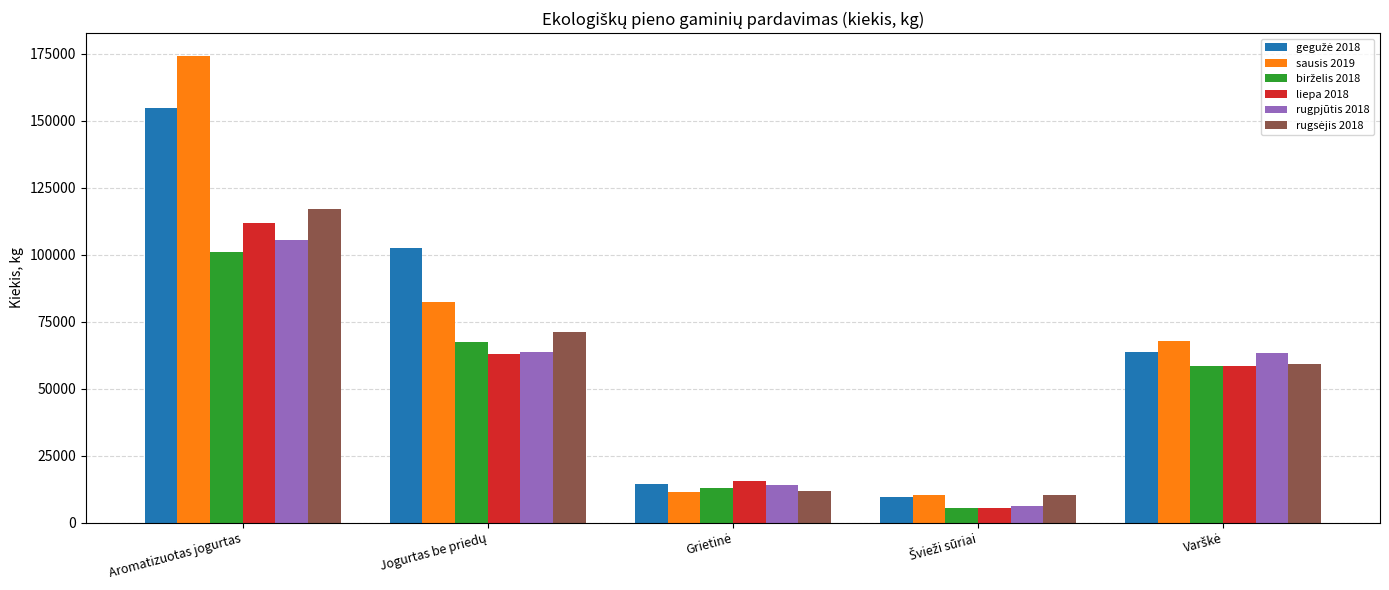

What is the difference between the highest and lowest values at Aromatizuotas jogurtas?

72868